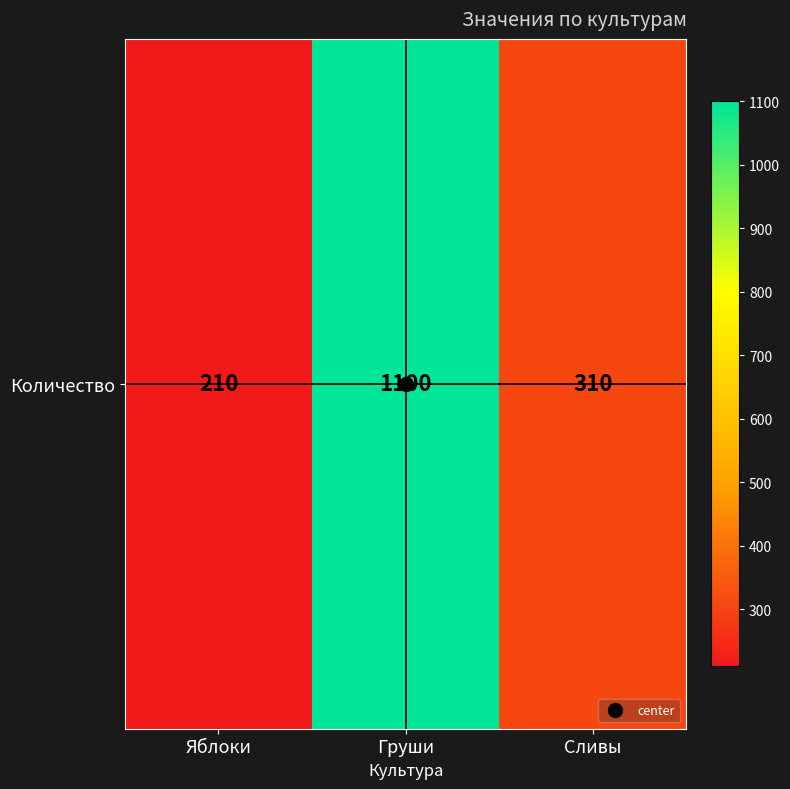

What is the average value?

540